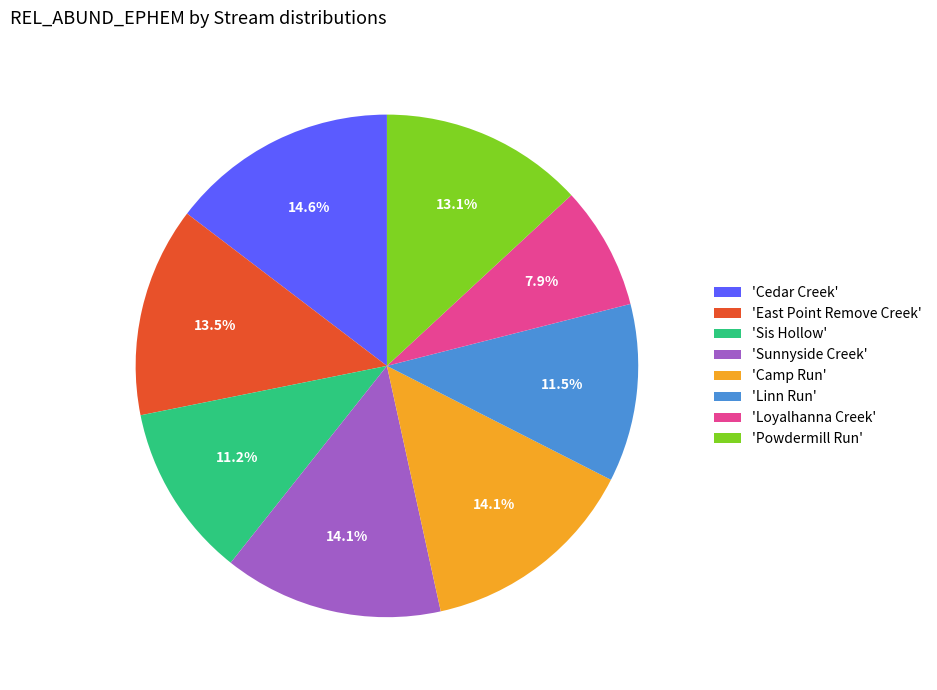

To the nearest percent, what is the difference between the largest and smallest slice percentages?

7%